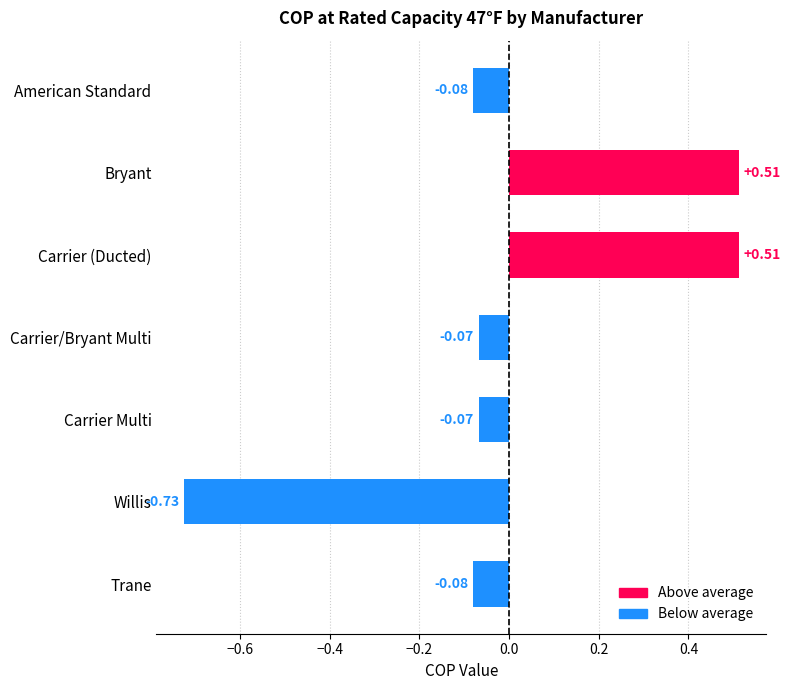

What is the label of the 7th bar from the top?

Trane